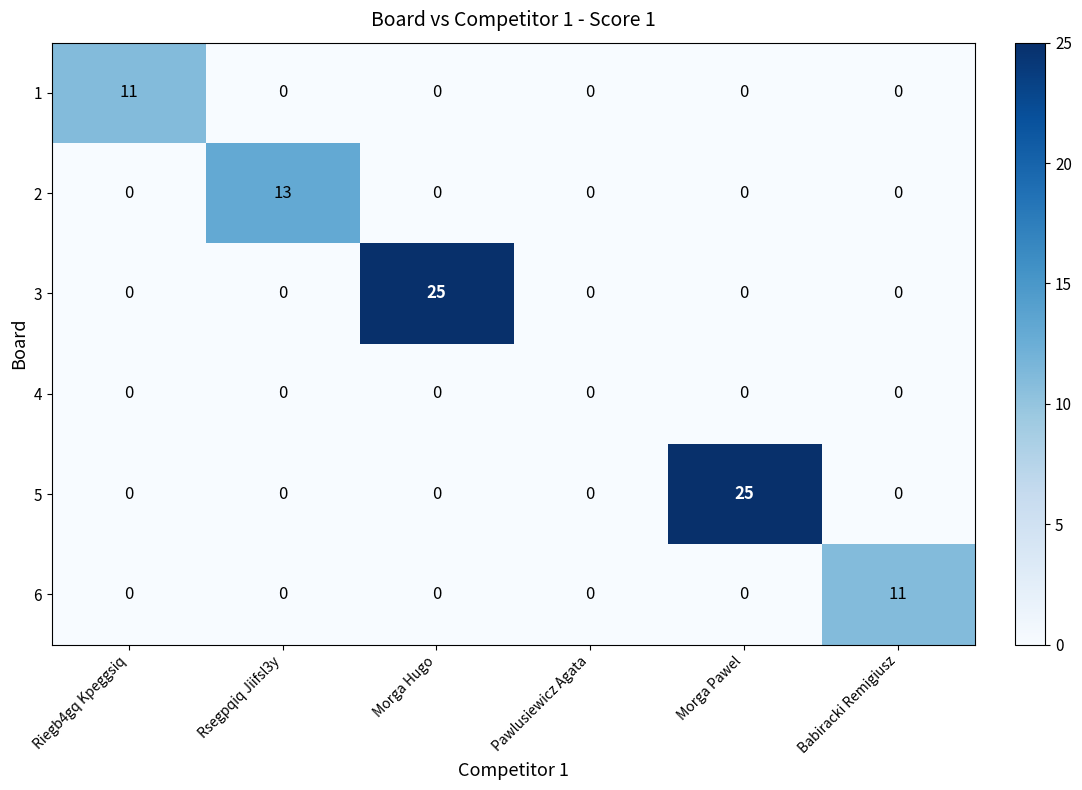

What is the spread (max minus min) of values at Rsegpqiq Jiifsl3y?

13